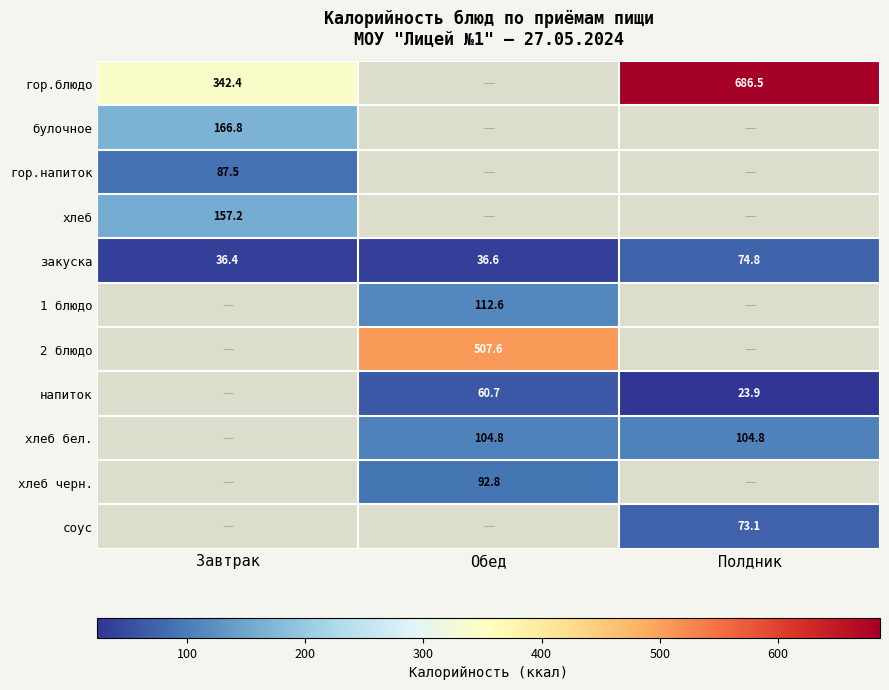

Where is закуска nearest to the value 55?

Обед